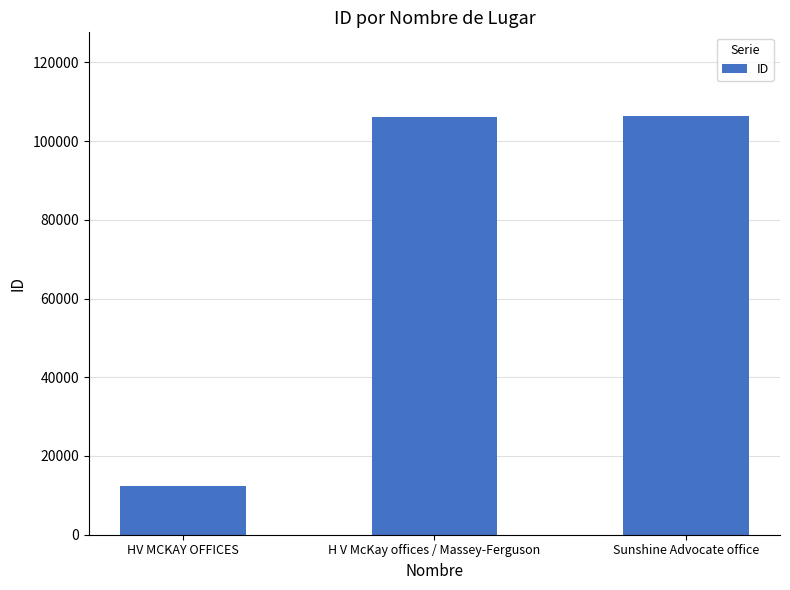

Is it true that the value at H V McKay offices / Massey-Ferguson is 106032?

True